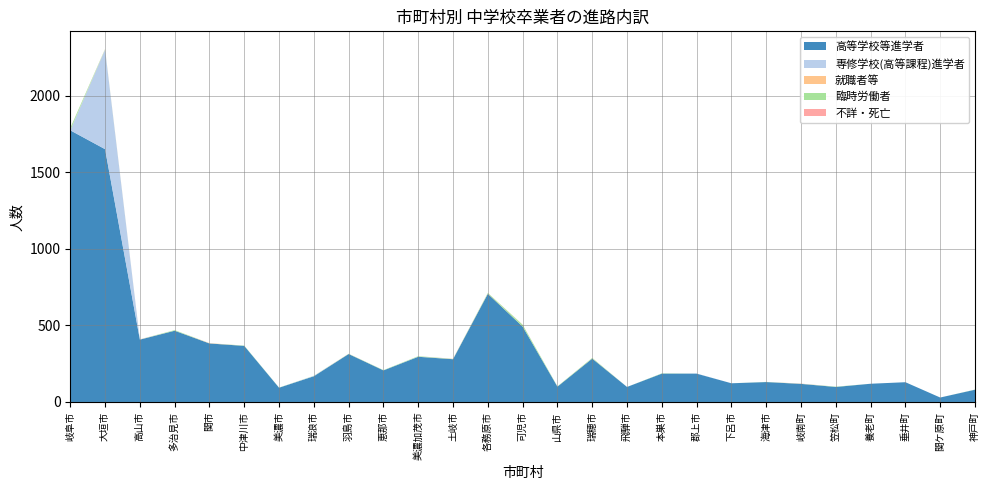

Reading left to right, list all the values displayed in this chart.

高等学校等進学者: 岐阜市=1773	大垣市=1650	高山市=407	多治見市=465	関市=382	中津川市=366	美濃市=93	瑞浪市=168	羽島市=313	恵那市=206	美濃加茂市=295	土岐市=279	各務原市=706	可児市=492	山県市=100	瑞穂市=283	飛騨市=98	本巣市=185	郡上市=185	下呂市=122	海津市=130	岐南町=118	笠松町=98	養老町=119	垂井町=129	関ケ原町=29	神戸町=80
専修学校(高等課程)進学者: 岐阜市=0	大垣市=650	高山市=1	多治見市=0	関市=0	中津川市=0	美濃市=0	瑞浪市=2	羽島市=0	恵那市=0	美濃加茂市=1	土岐市=0	各務原市=0	可児市=0	山県市=0	瑞穂市=0	飛騨市=0	本巣市=0	郡上市=1	下呂市=0	海津市=0	岐南町=0	笠松町=0	養老町=0	垂井町=0	関ケ原町=0	神戸町=0
就職者等: 岐阜市=1	大垣市=2	高山市=1	多治見市=0	関市=2	中津川市=0	美濃市=0	瑞浪市=0	羽島市=1	恵那市=0	美濃加茂市=0	土岐市=0	各務原市=2	可児市=0	山県市=0	瑞穂市=1	飛騨市=0	本巣市=0	郡上市=0	下呂市=0	海津市=0	岐南町=0	笠松町=0	養老町=0	垂井町=0	関ケ原町=0	神戸町=0
臨時労働者: 岐阜市=14	大垣市=2	高山市=0	多治見市=4	関市=0	中津川市=2	美濃市=1	瑞浪市=1	羽島市=1	恵那市=2	美濃加茂市=3	土岐市=2	各務原市=4	可児市=12	山県市=2	瑞穂市=4	飛騨市=0	本巣市=2	郡上市=0	下呂市=0	海津市=1	岐南町=1	笠松町=2	養老町=0	垂井町=0	関ケ原町=0	神戸町=1
不詳・死亡: 岐阜市=0	大垣市=0	高山市=0	多治見市=0	関市=0	中津川市=0	美濃市=0	瑞浪市=0	羽島市=0	恵那市=0	美濃加茂市=0	土岐市=1	各務原市=0	可児市=1	山県市=0	瑞穂市=0	飛騨市=0	本巣市=0	郡上市=0	下呂市=0	海津市=0	岐南町=1	笠松町=0	養老町=0	垂井町=0	関ケ原町=0	神戸町=0